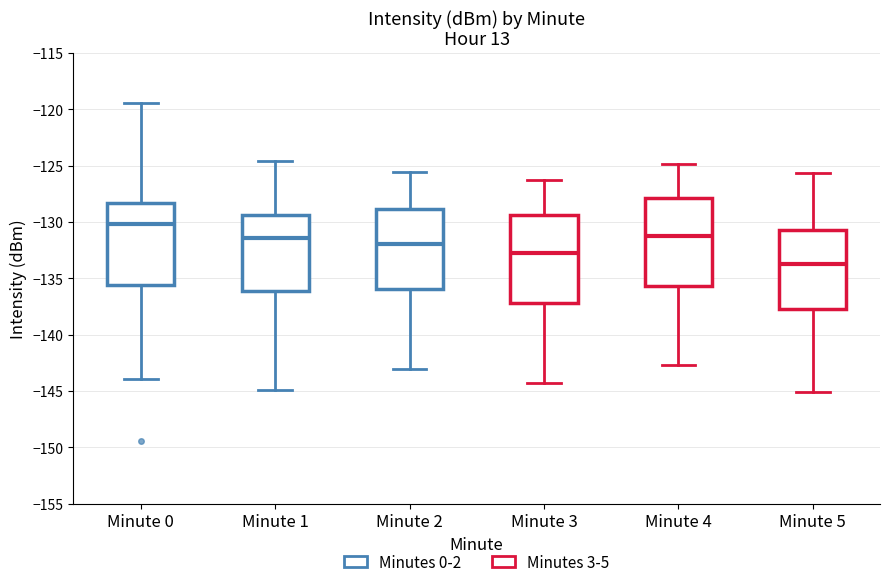

Where is the upper edge of the box for Minute 3 on the y-axis? The values are not printed on the chart, so give them approximately, as read against the axis.

-129.5